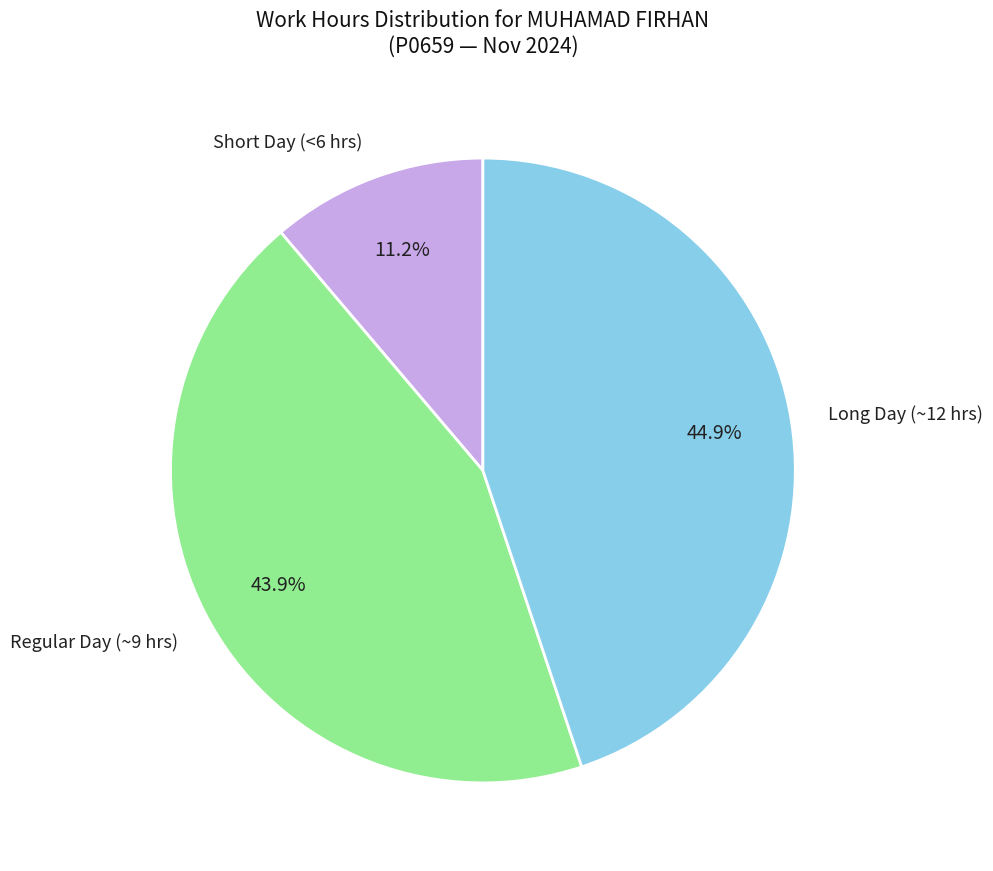

Which has a higher value, Regular Day (~9 hrs) or Short Day (<6 hrs)?

Regular Day (~9 hrs)